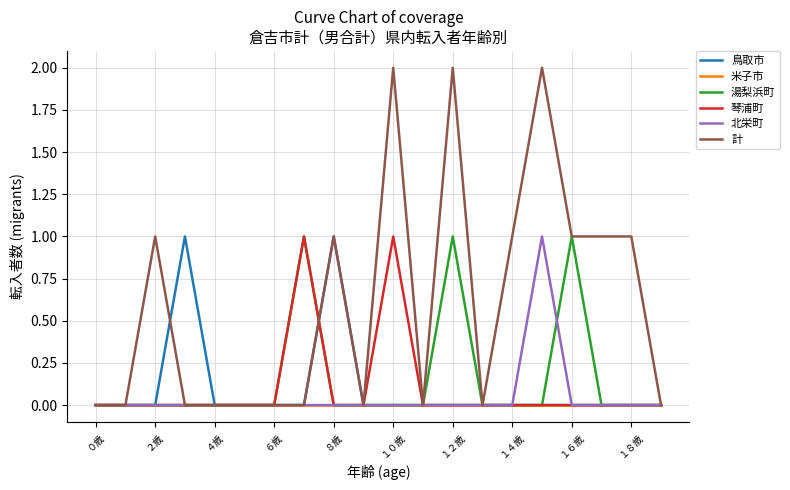

Which series has the widest spread of values?

計